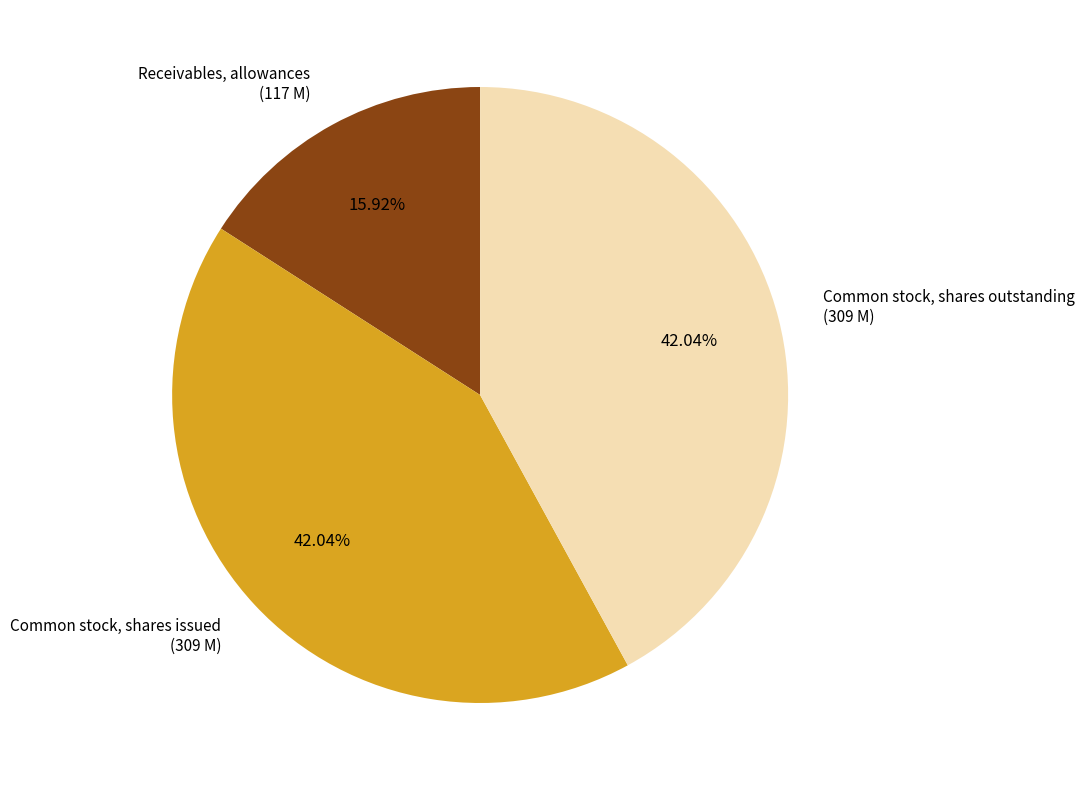

To the nearest percent, what percentage of the pie is Common stock, shares outstanding?

42%